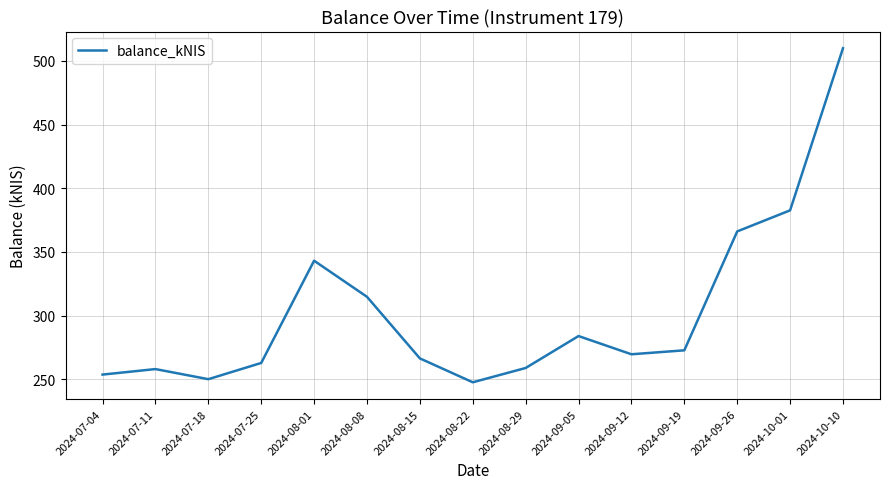

What is the change in value from 2024-08-08 to 2024-08-15?

-48.4